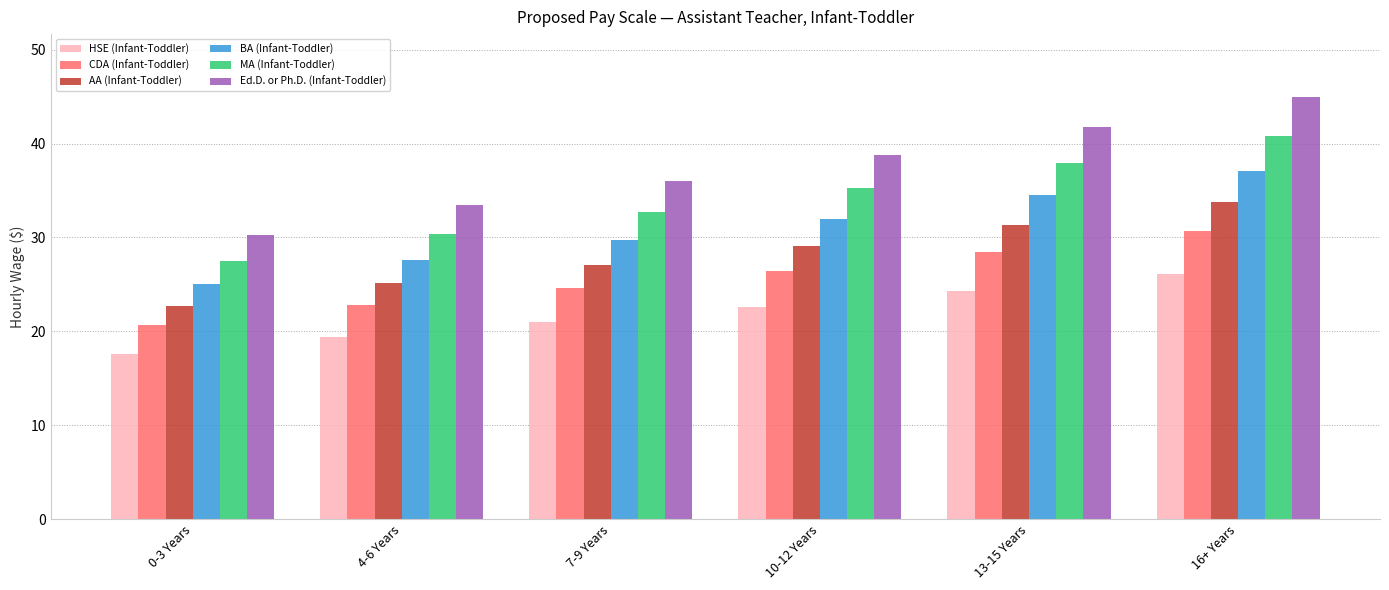

What is the approximate value of BA (Infant-Toddler) at 13-15 Years?

34.5